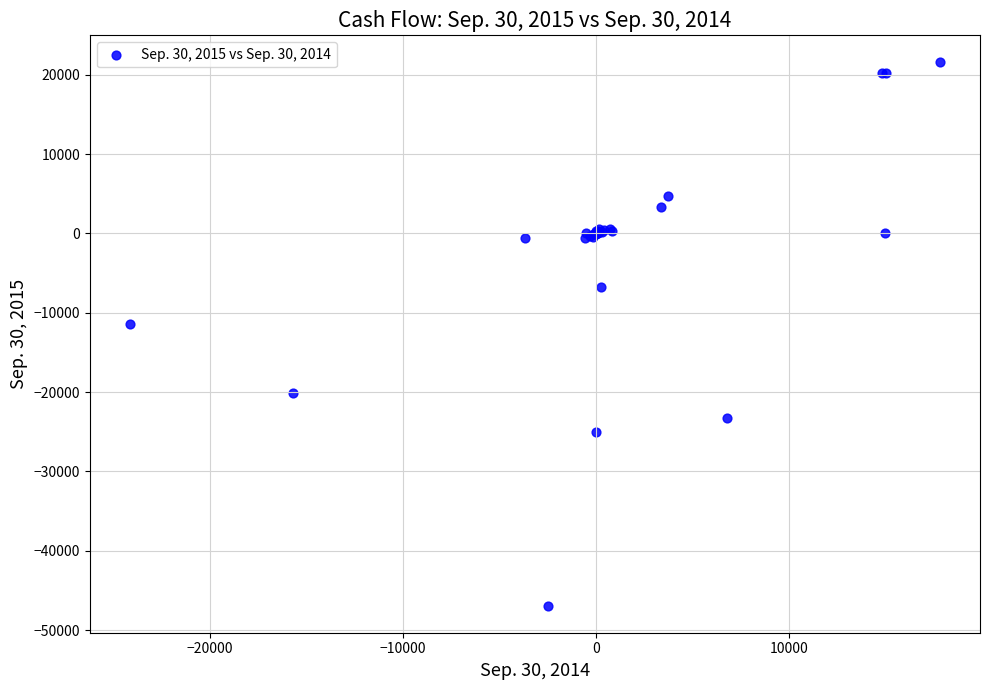

What Y value in the scatter plot is closest to -12681?

-11379